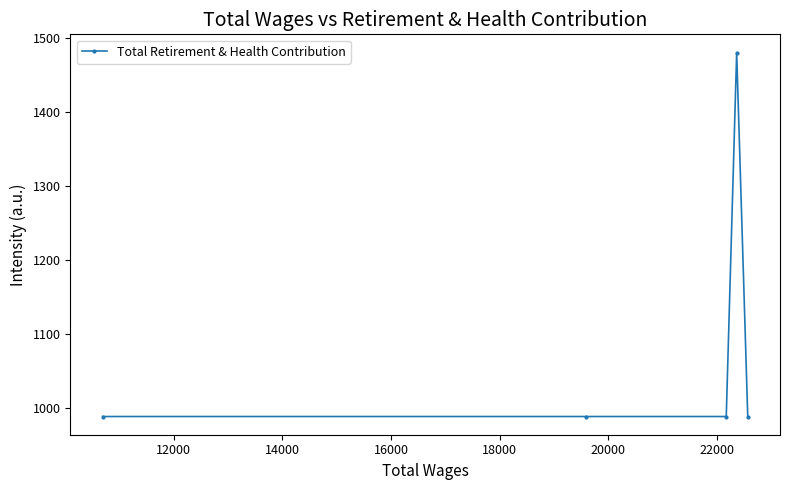

What is the difference between the maximum and second lowest values?

491